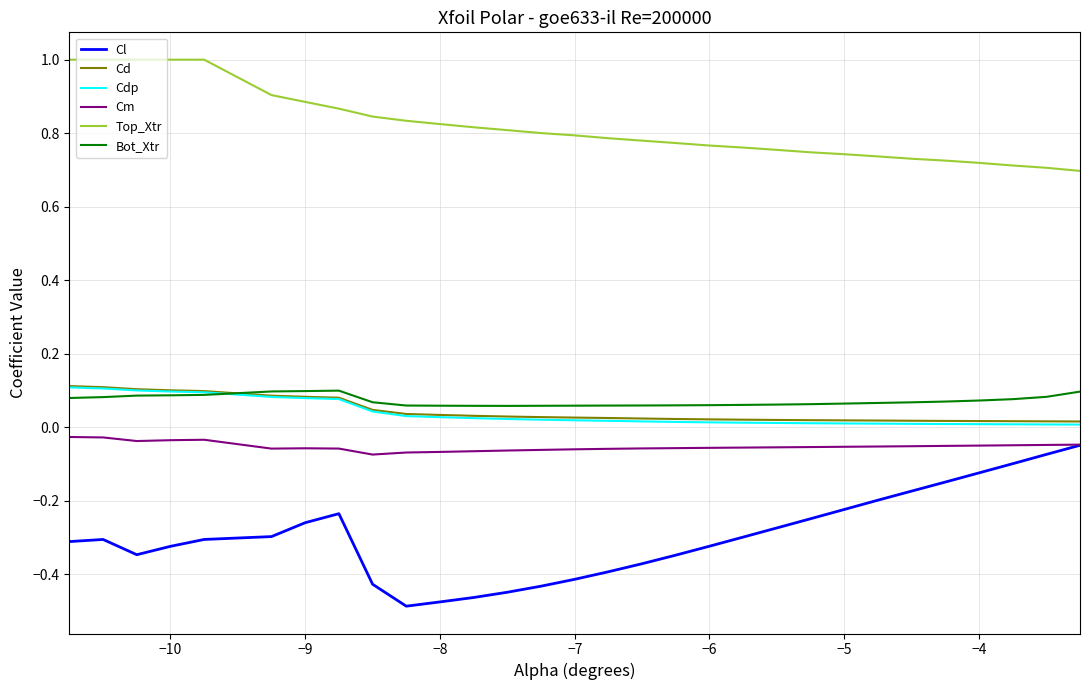

In Bot_Xtr, how many points are lower than both neighbors (excluding endpoints)?

1